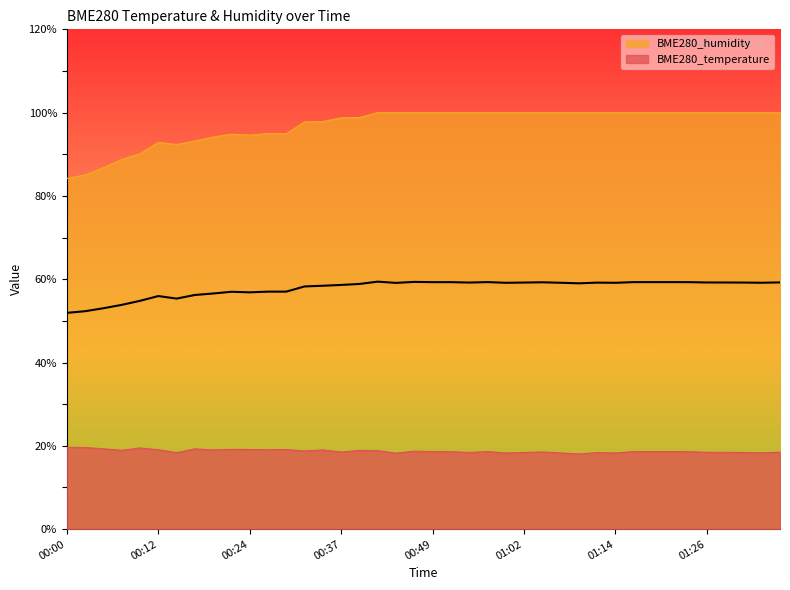

True or false: BME280_temperature and BME280_humidity cross at least once.

False